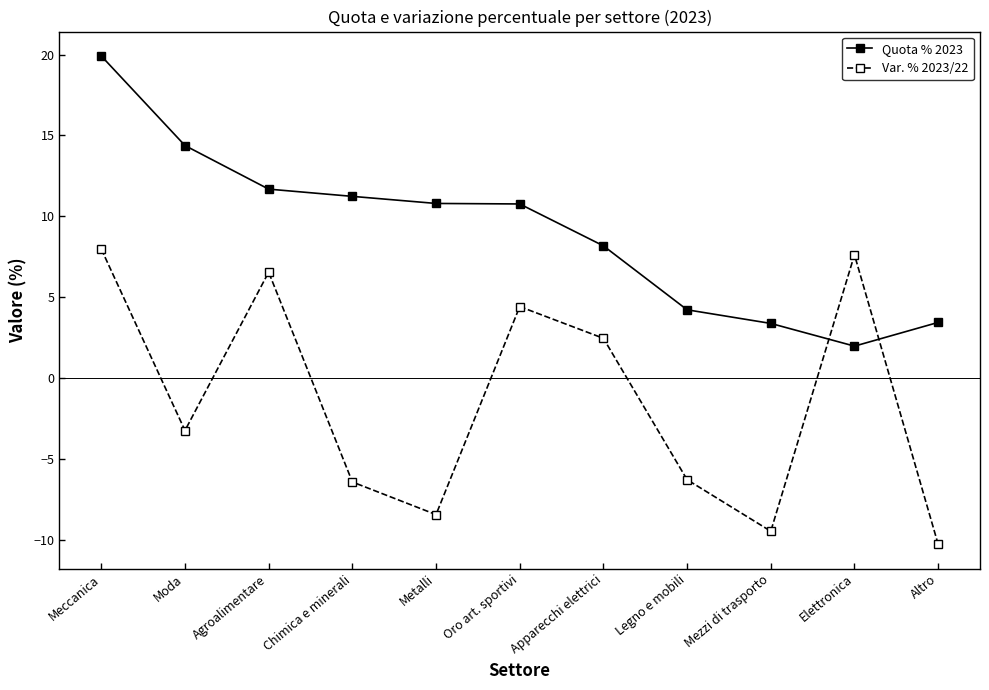

Count the number of categories in the chart.

11